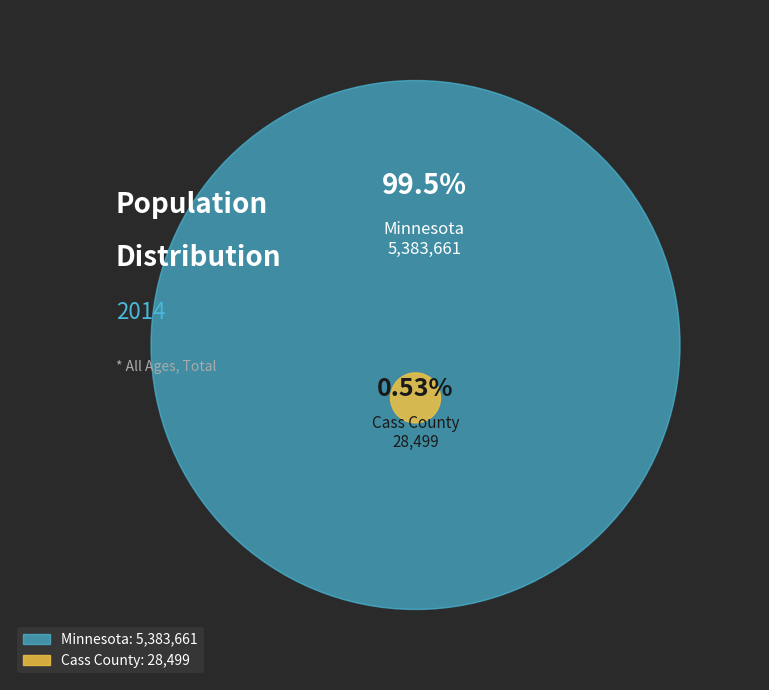

Combined, do Cass County and Minnesota account for over 50%?

Yes